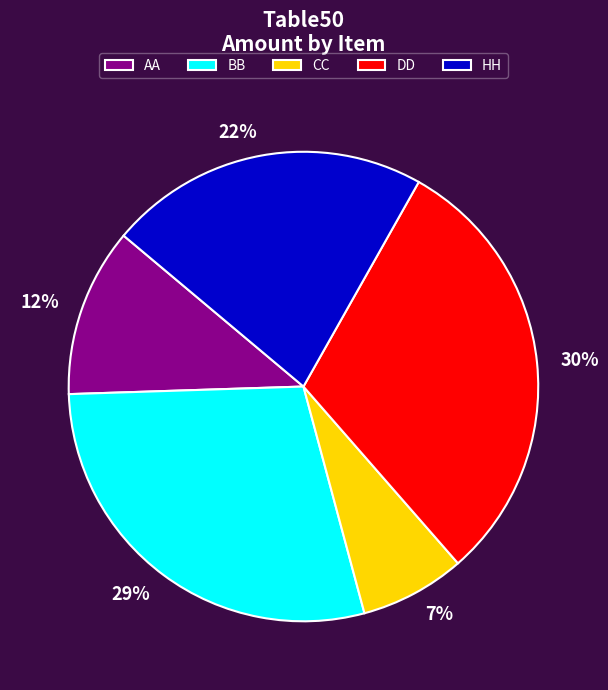

How many slices are in this pie chart?

5